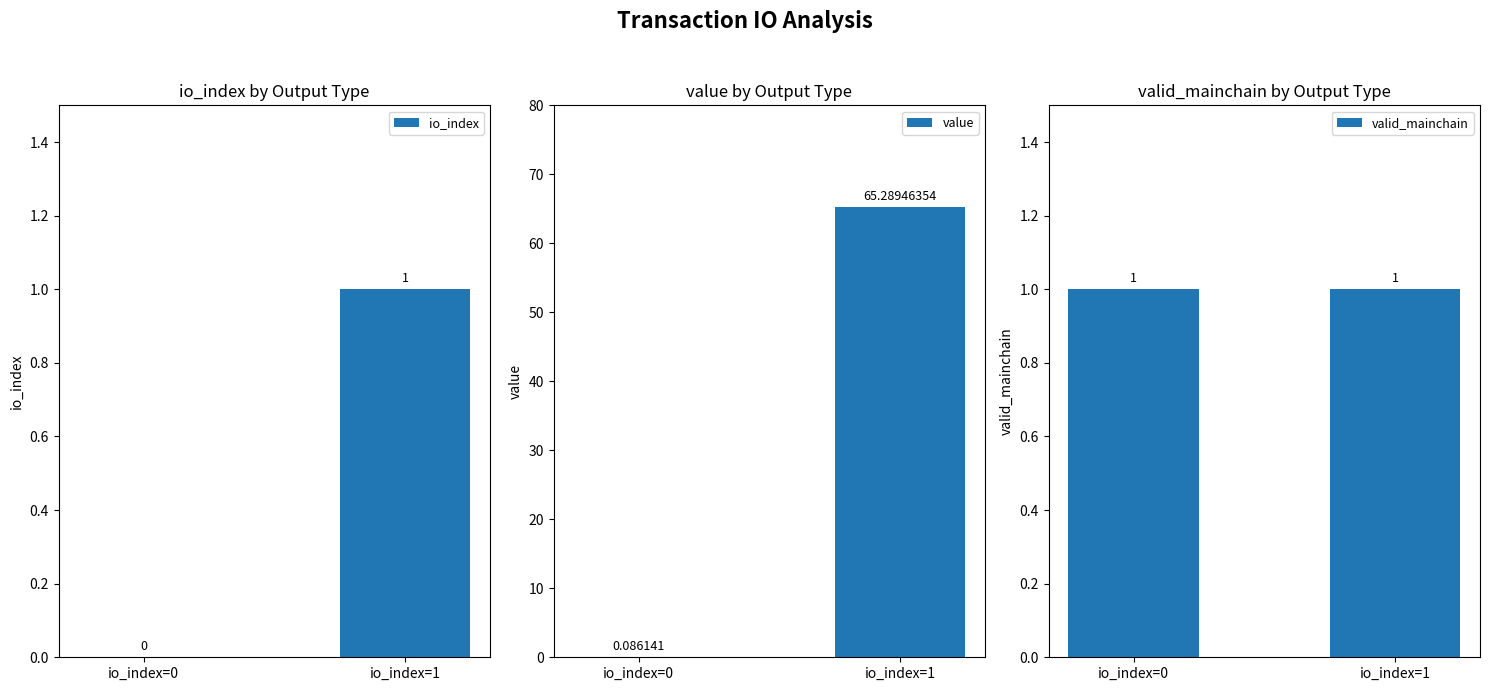

What is the difference between the maximum and minimum values in the io_index series?

1.0